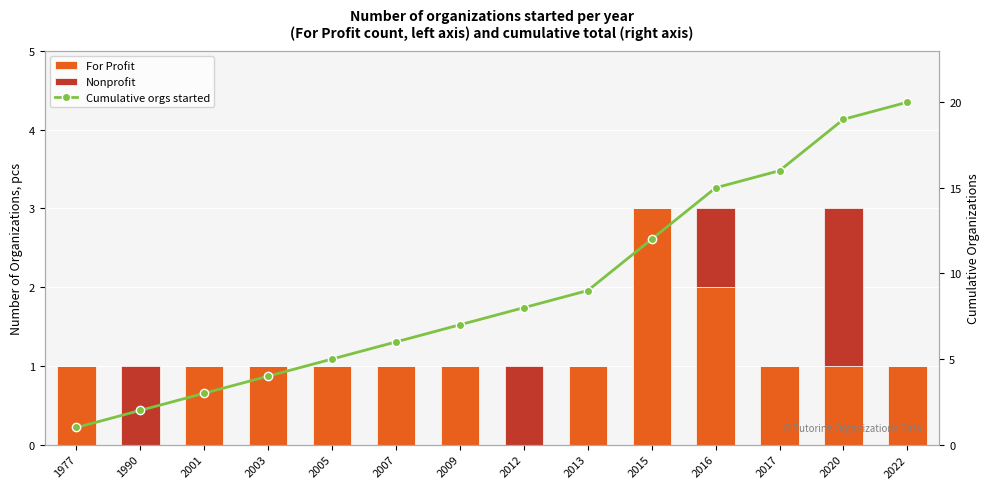

Is the value of For Profit at 2009 greater than the value of Cumulative orgs started at 2013?

No